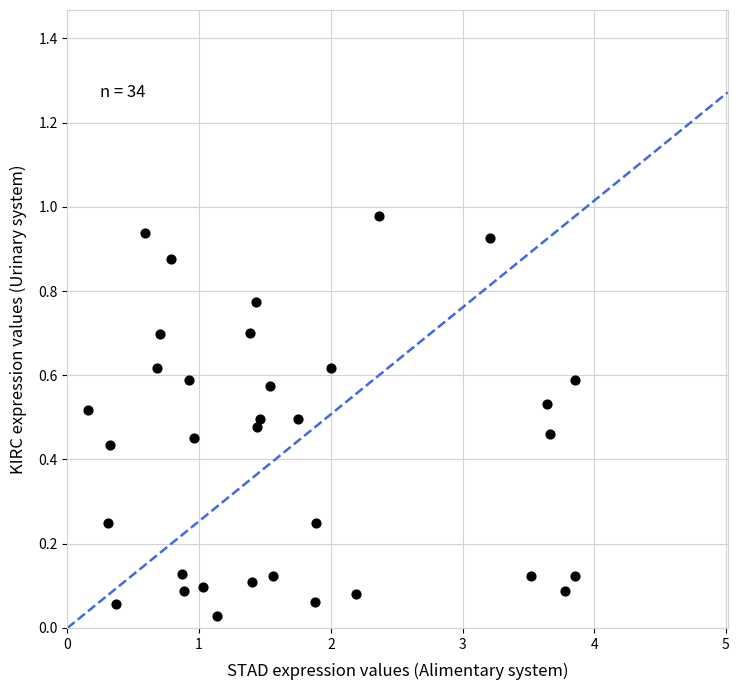

What is the range of X values (max minus min)?

3.7